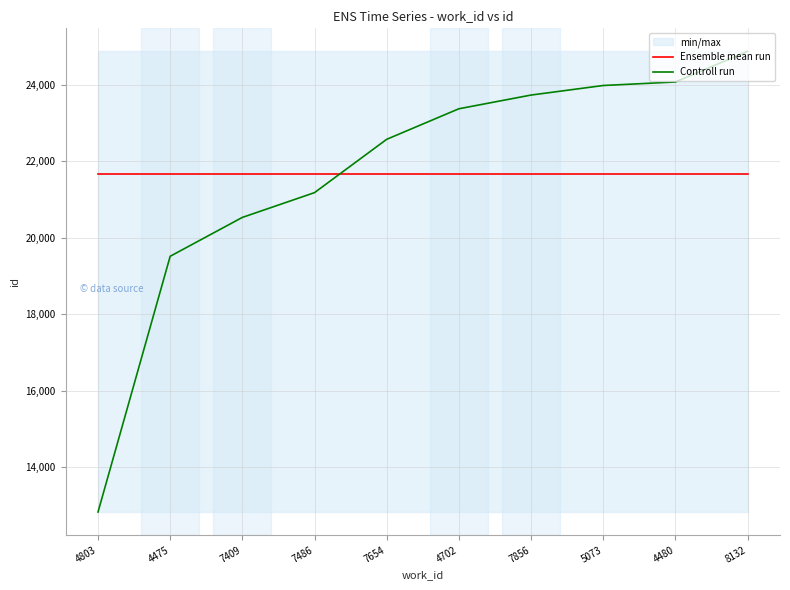

Which series has the largest total across all categories?

Ensemble mean run